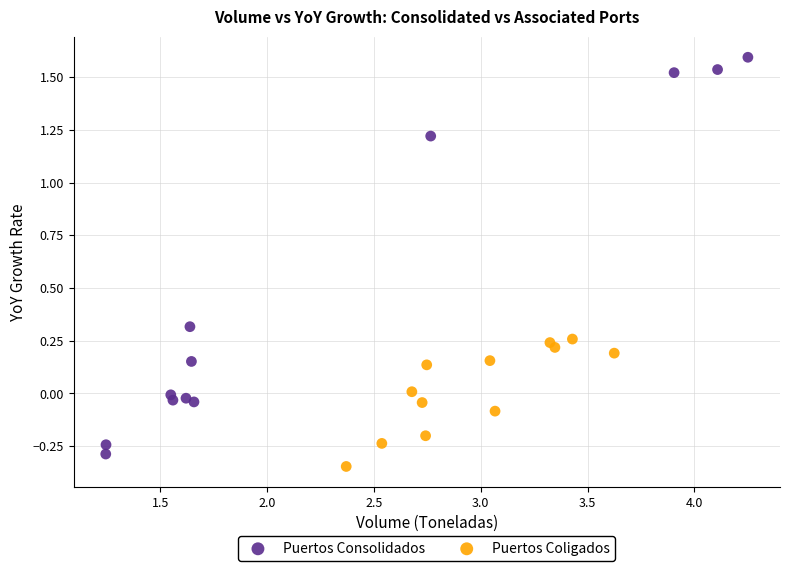

Which series has the largest Y range (max minus min)?

Puertos Consolidados